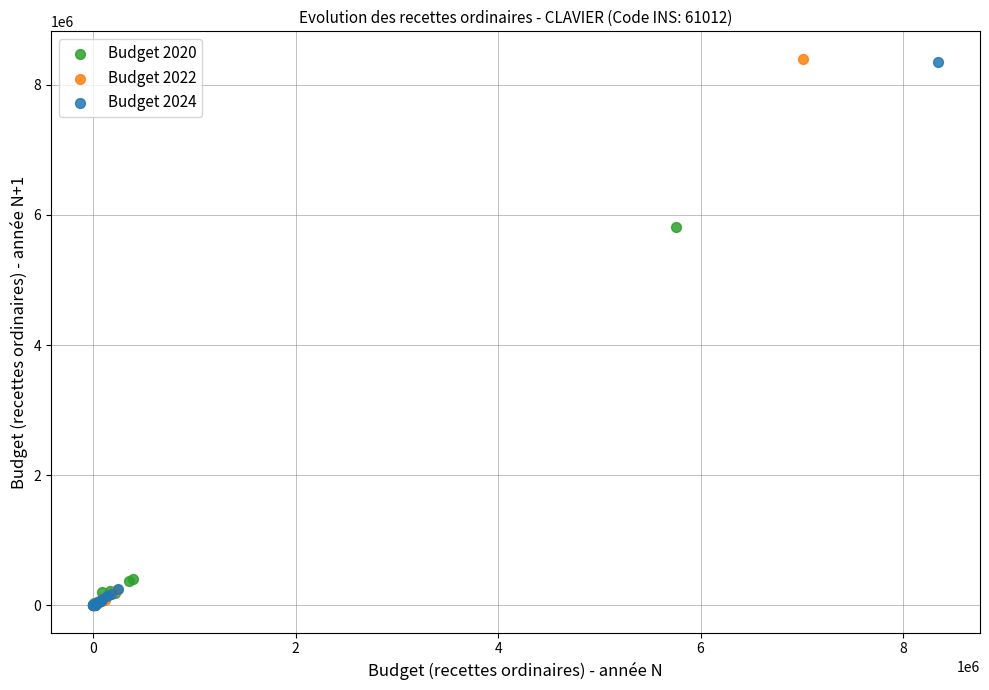

Which series has the largest Y range (max minus min)?

Budget 2022